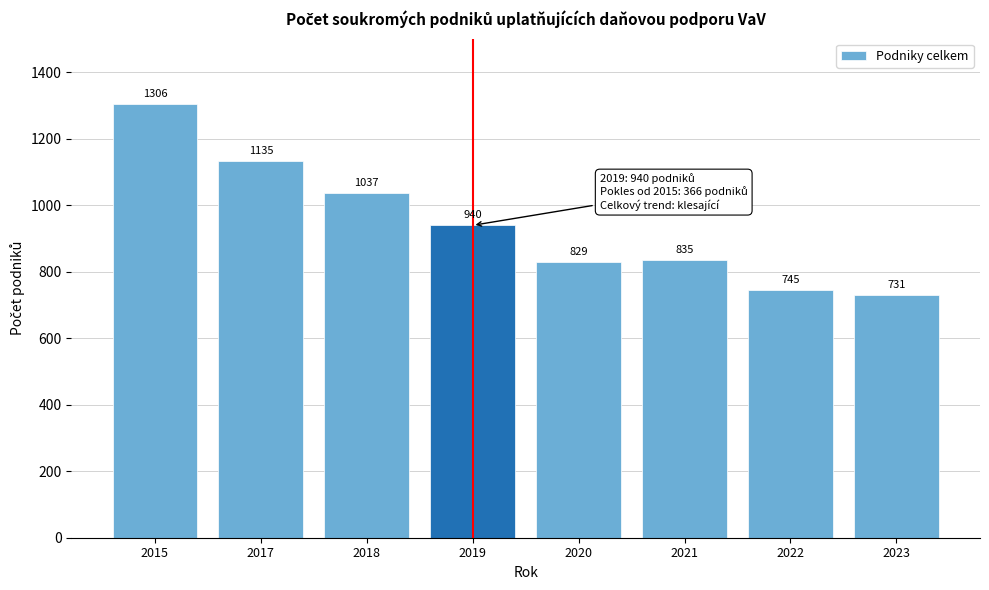

Reading left to right, transcribe all the data shown in this chart.

1306	1135	1037	940	829	835	745	731